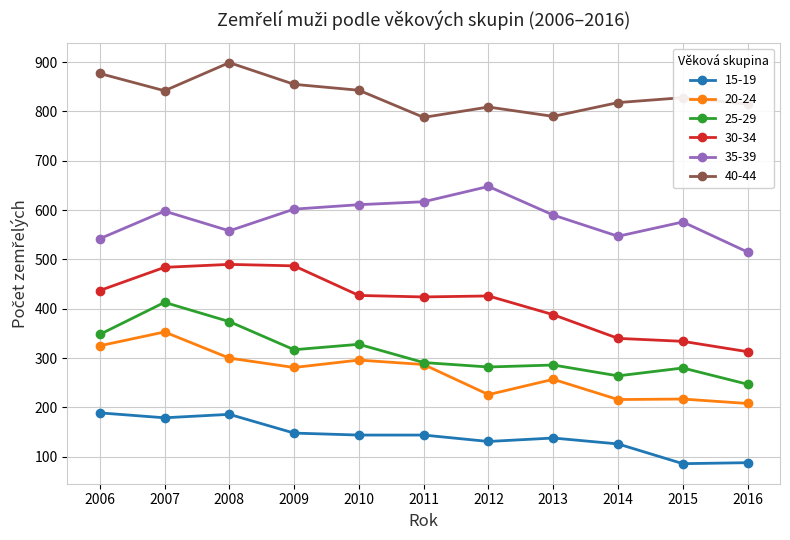

What is the value of the 35-39 point at the 3rd from the left?

558